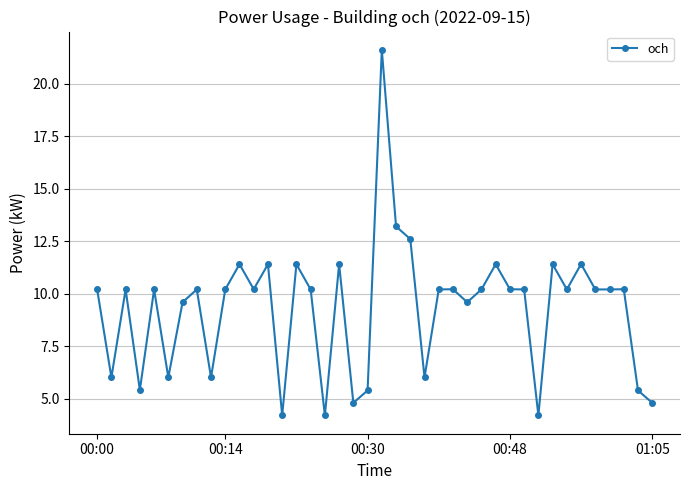

What is the value of the 22nd point from the left?

13.2